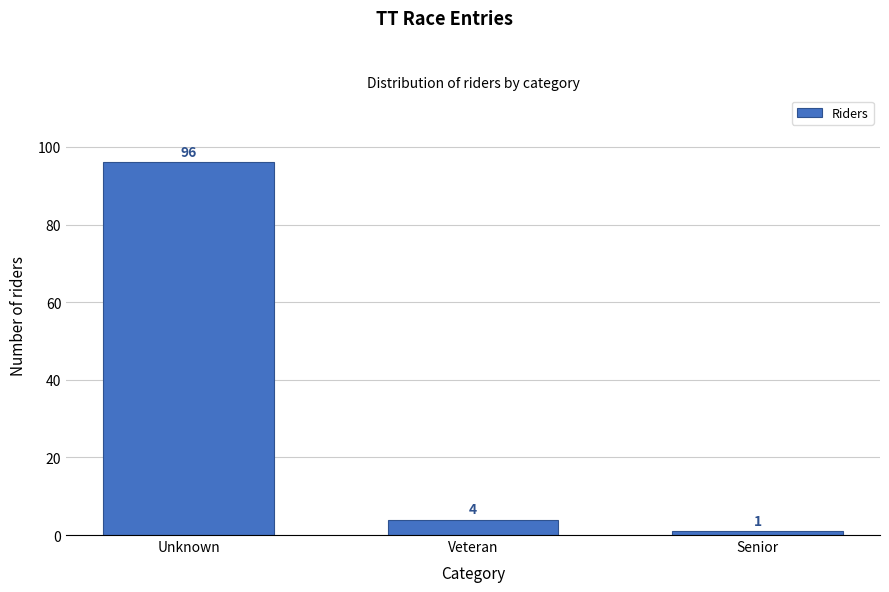

Reading right to left, transcribe all the data shown in this chart.

1	4	96